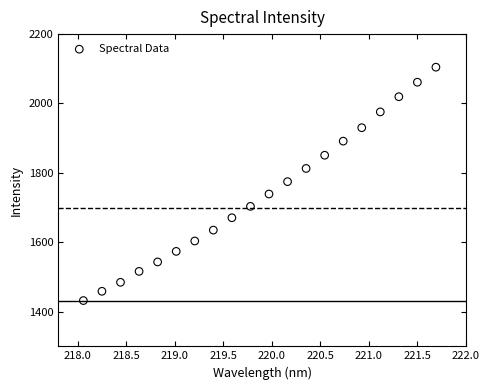

What is the range of X values (max minus min)?

3.6